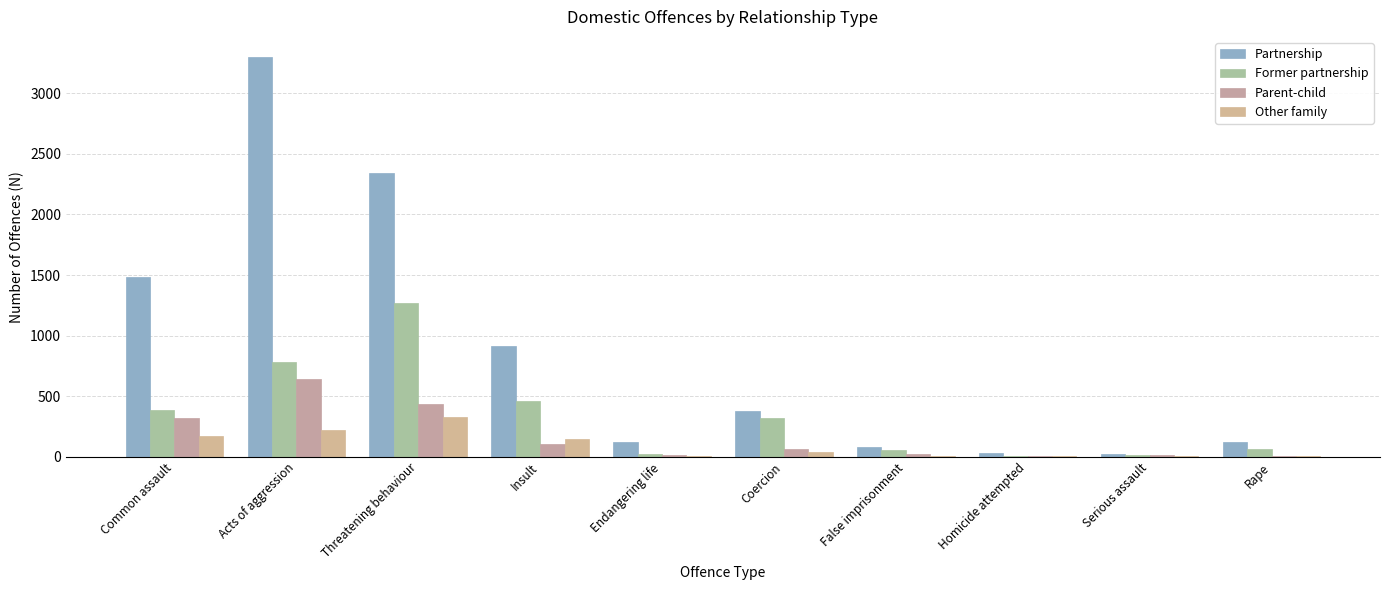

What is the difference between the second highest and second lowest values in the Former partnership series?

773